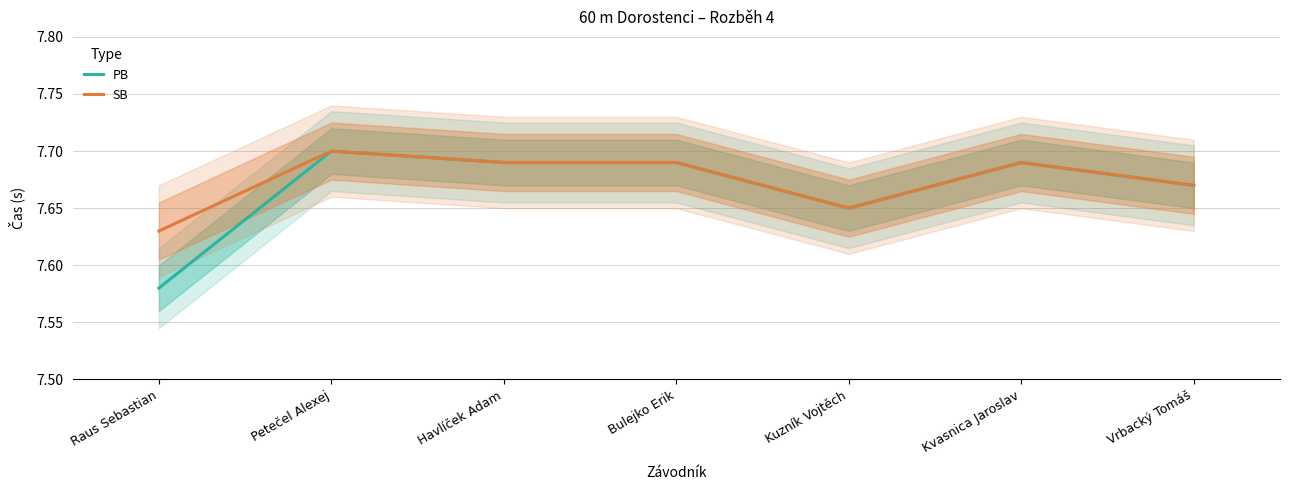

What position from the left is Kvasnica Jaroslav?

6